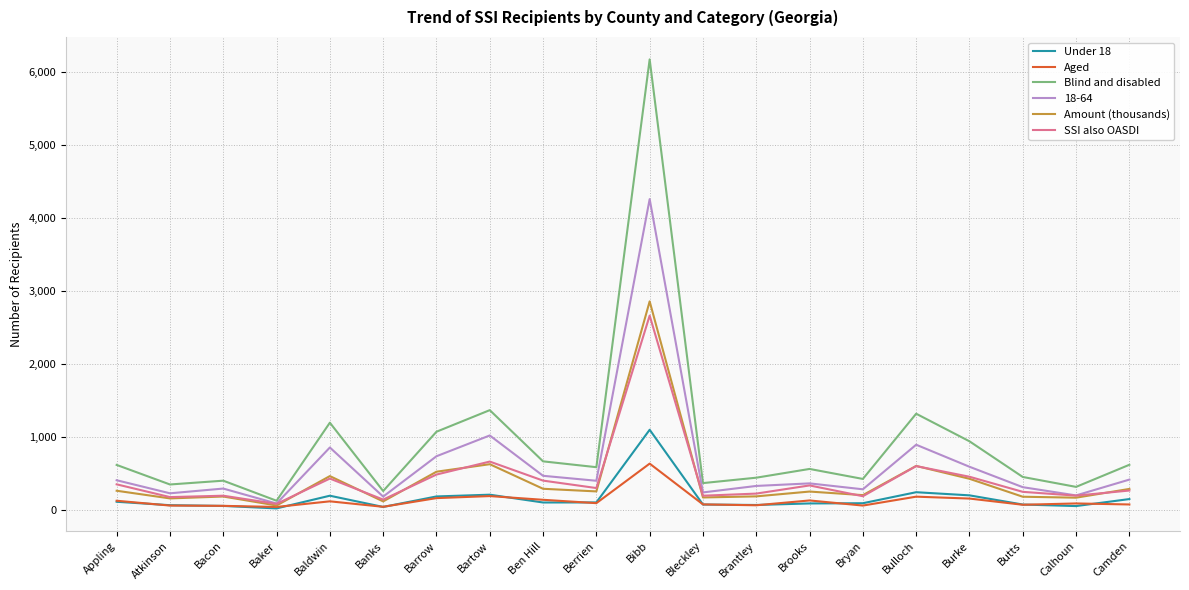

True or false: Blind and disabled and Under 18 cross at least once.

False